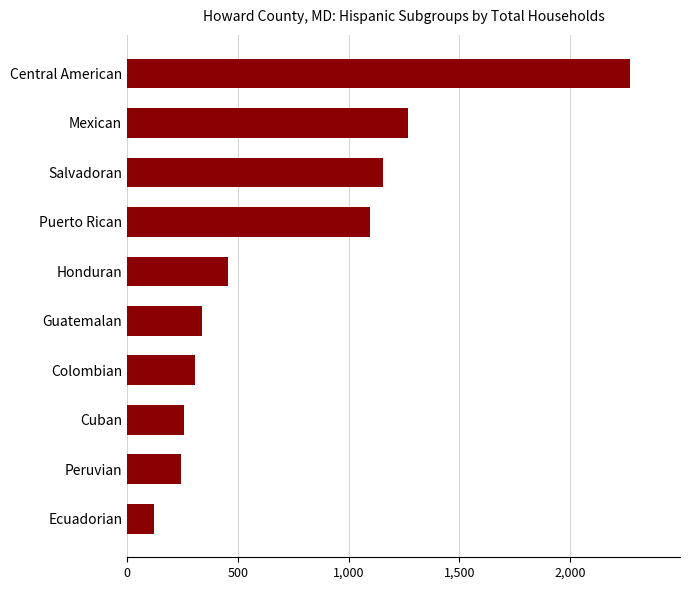

Where is the data nearest to the value 1195?

Salvadoran